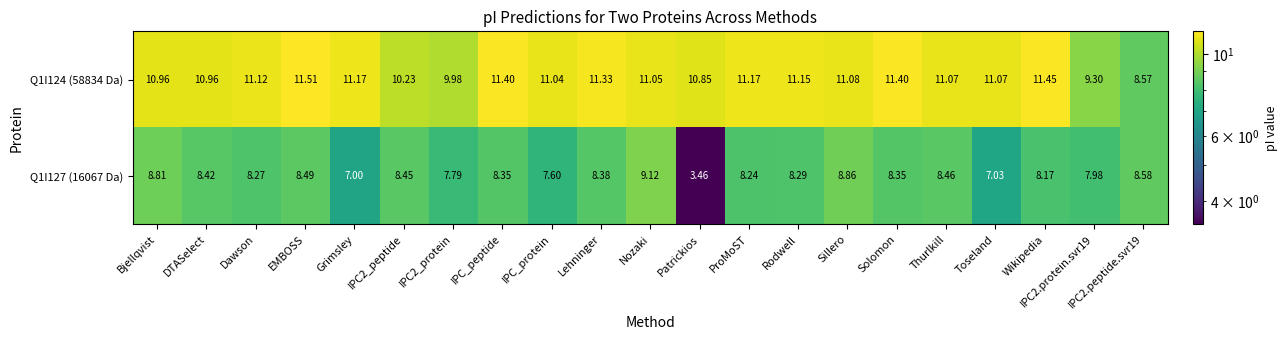

Which category has the highest value in the Q1I127 (16067 Da) series?

Nozaki